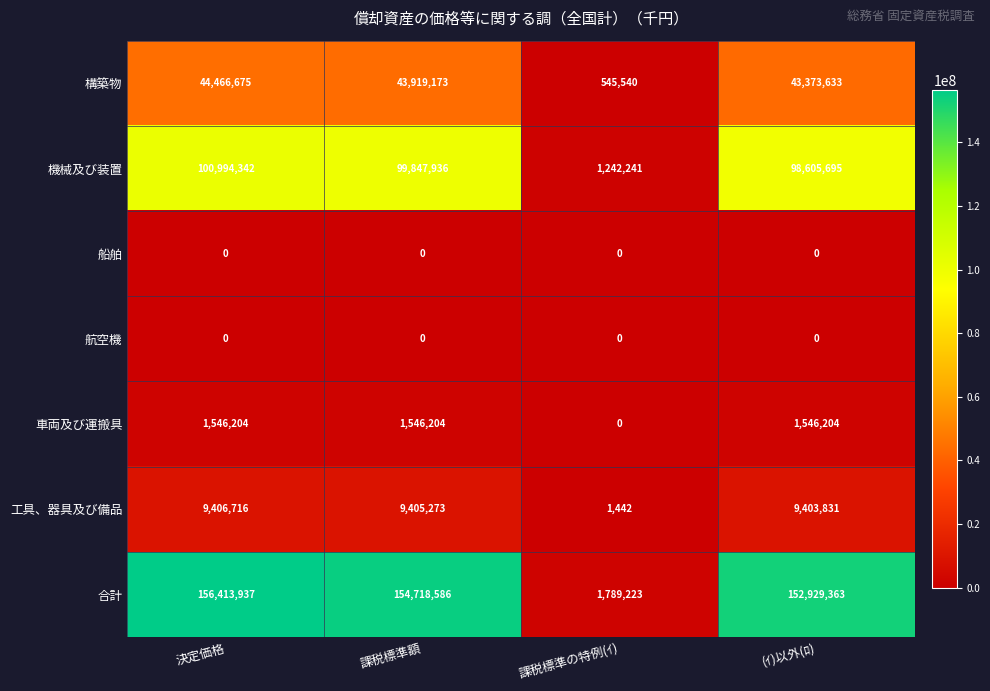

At which label does 合計 first exceed 154718586?

決定価格